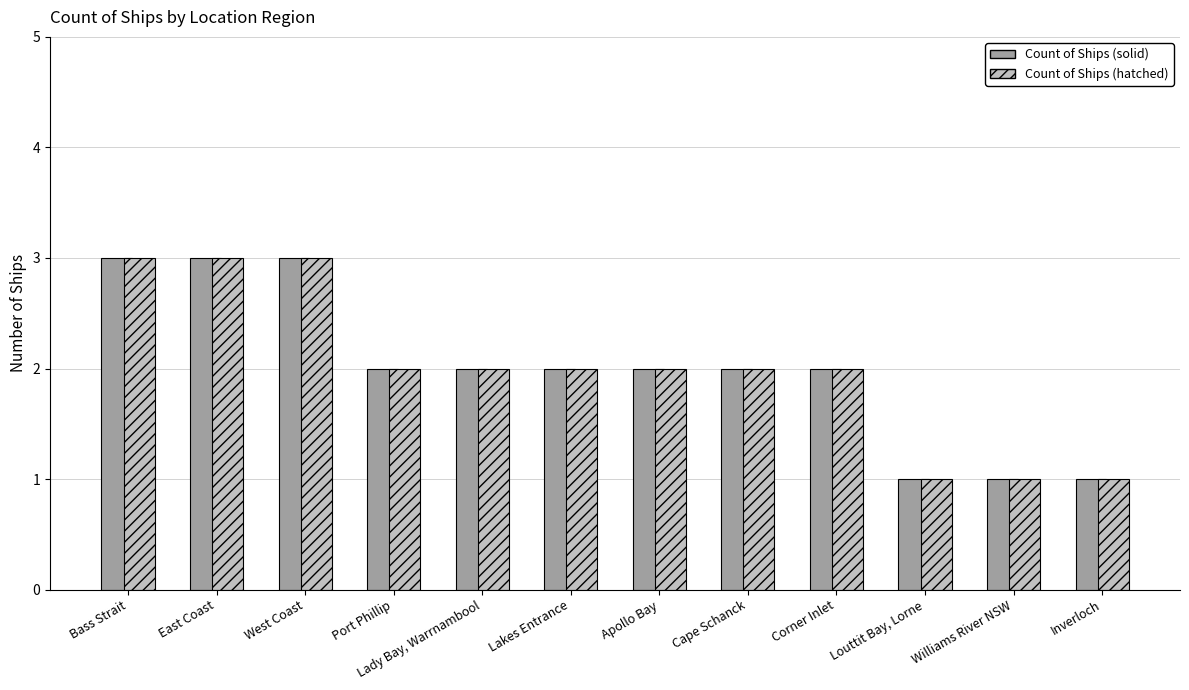

How many groups of bars are there?

12